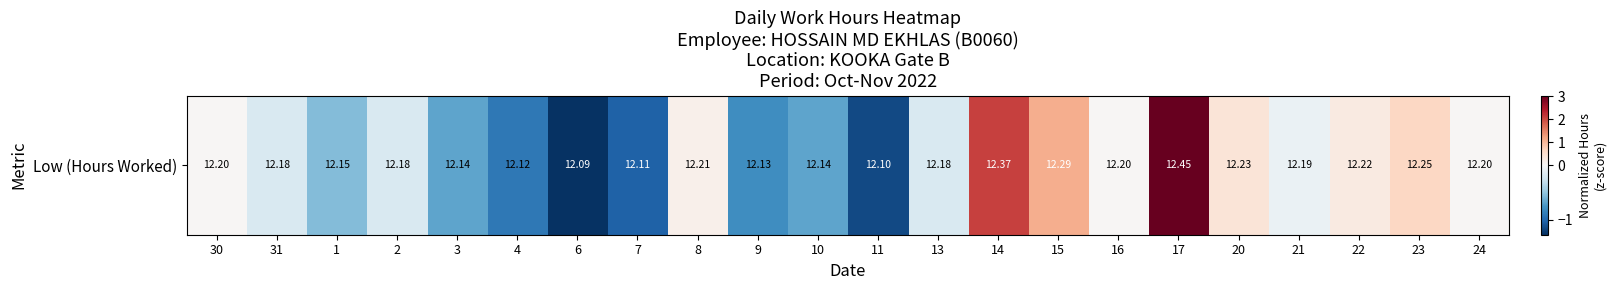

At which label is the value closest to 0?

30